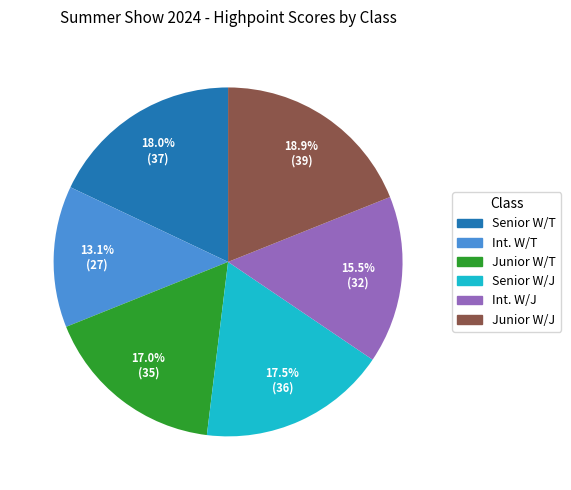

What is the ratio of the value at Junior W/T to the value at Senior W/J?

1.0